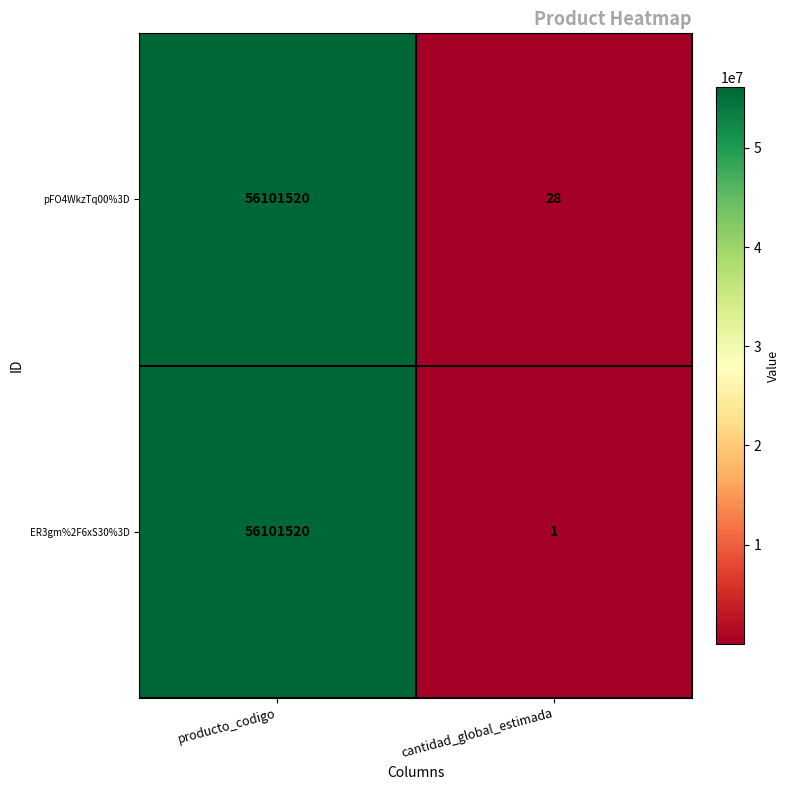

At which label does ER3gm%2F6xS30%3D reach its minimum?

cantidad_global_estimada